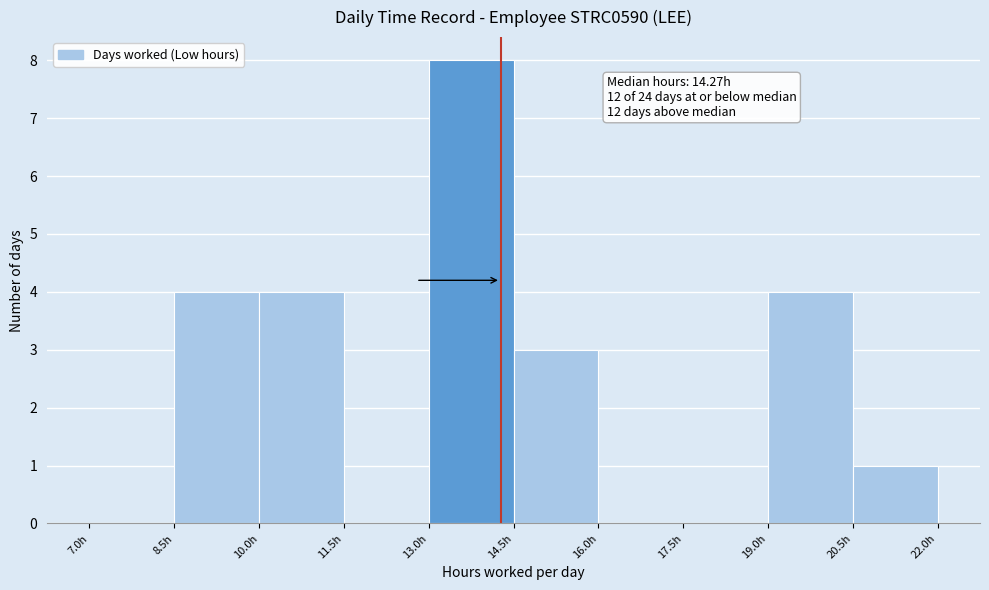

Which range on the x-axis has the tallest bar?

13.0 to 14.5